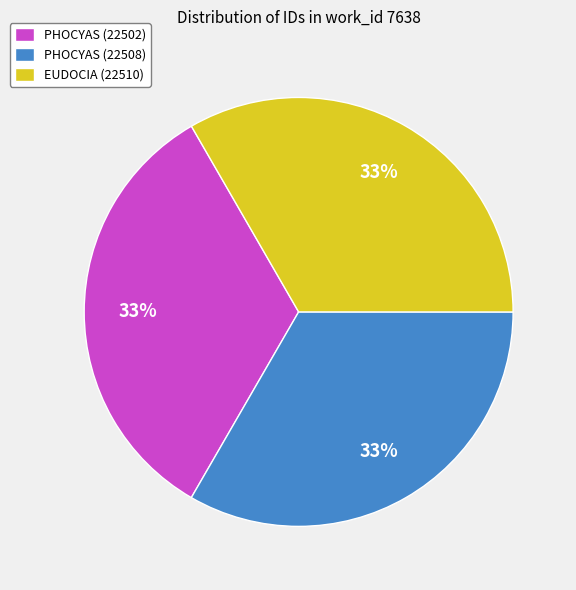

Approximately how many times larger is the value at PHOCYAS (22502) compared to PHOCYAS (22508)?

1.0